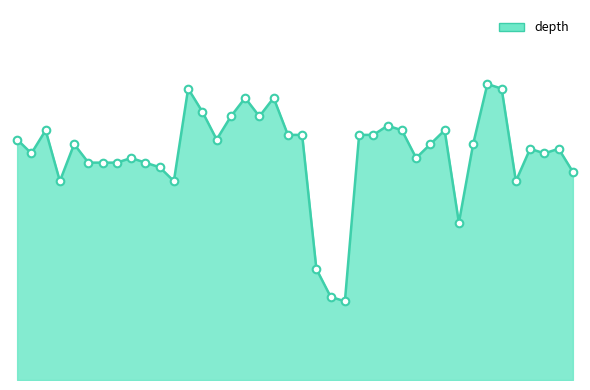

Is this an area chart (filled region under the line)?

Yes